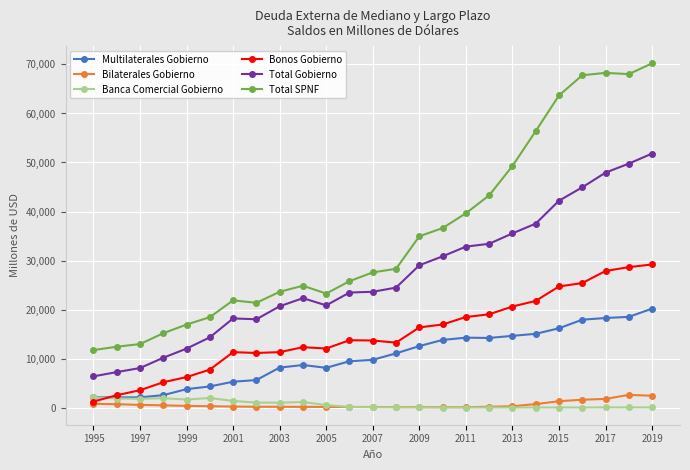

True or false: Total Gobierno and Banca Comercial Gobierno intersect in this chart.

False